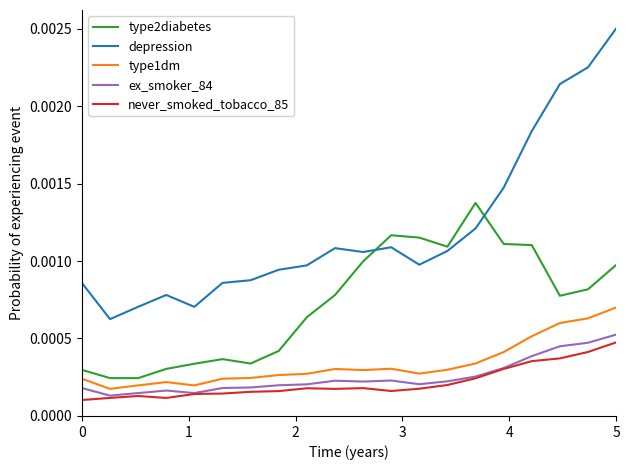

Does the chart display data point markers on the line(s)?

No